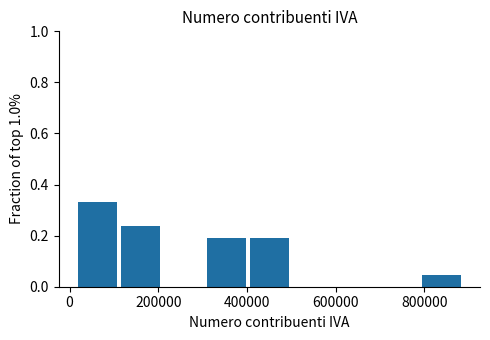

Reading left to right, transcribe this chart: for each bar, give the range it covers on the x-axis and its height. Neither the bar edges nor the heights are printed on the chart, so give them approximately, as read against the axes.

20000 to 120000: 0.34
120000 to 200000: 0.24
200000 to 300000: 0
300000 to 400000: 0.20
400000 to 500000: 0.20
500000 to 600000: 0
600000 to 700000: 0
700000 to 800000: 0
800000 to 880000: 0.04